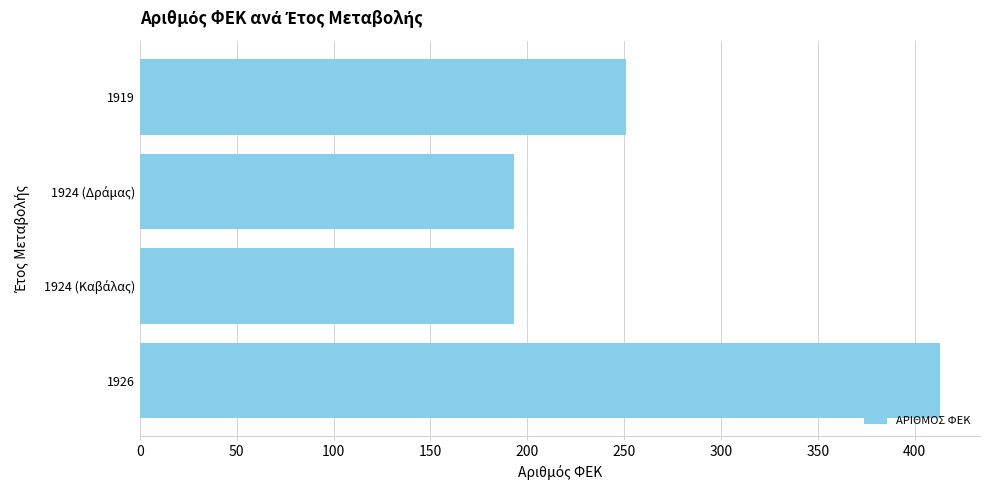

Reading bottom to top, list all the values displayed in this chart.

413	193	193	251